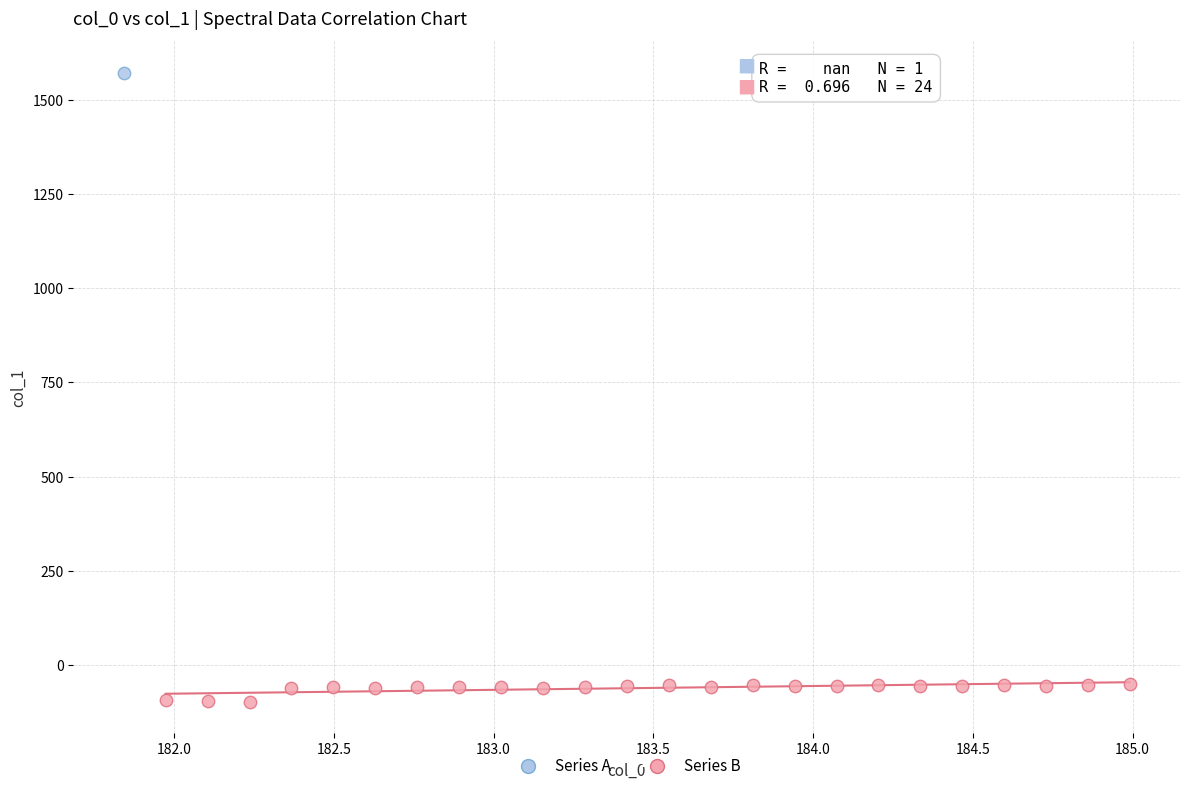

What are all the series names shown in the legend?

Series A, Series B